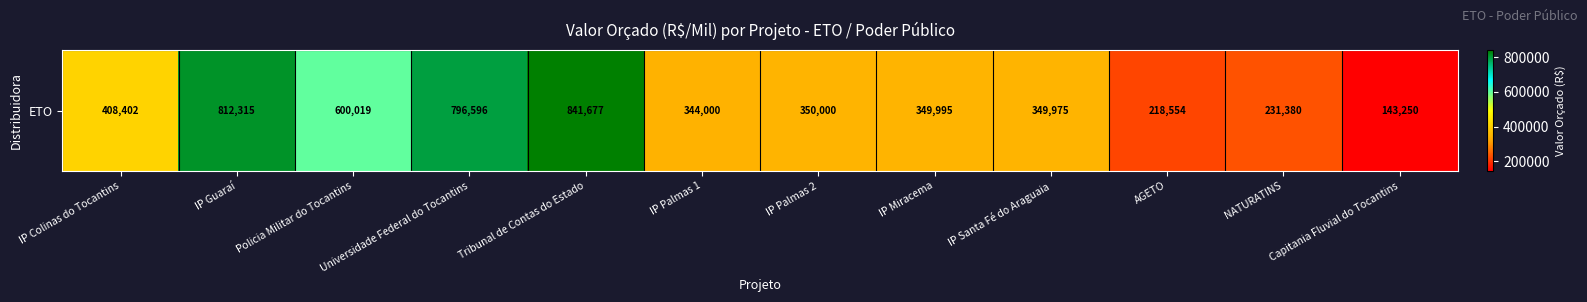

How many values are below 350000?

6